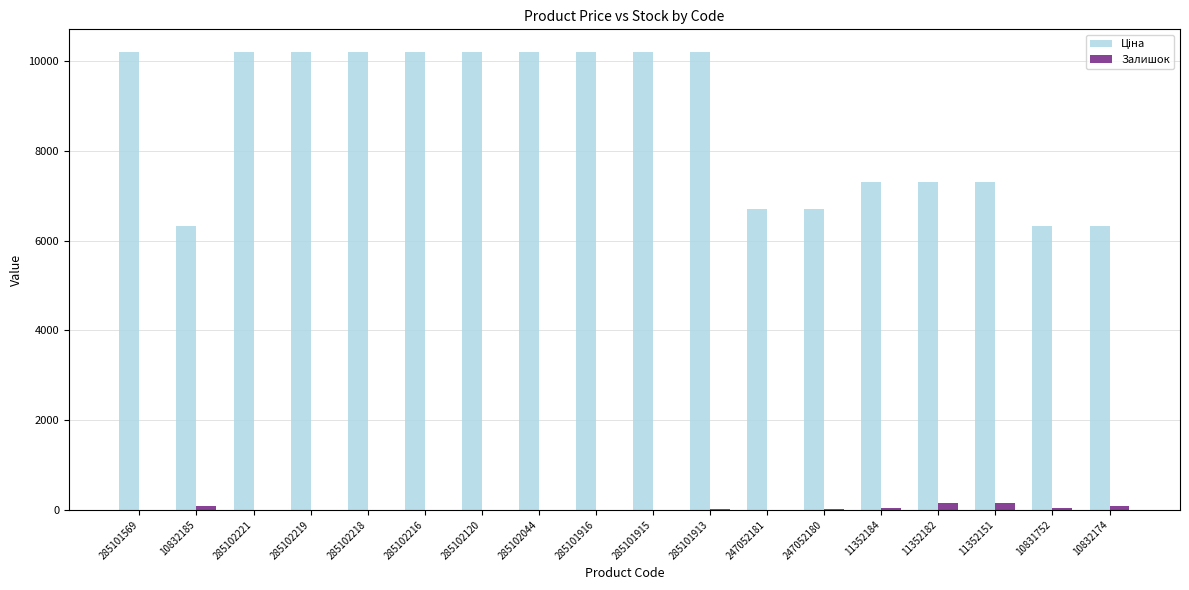

The Залишок series shows 0.0 at 285102120. True or false?

True